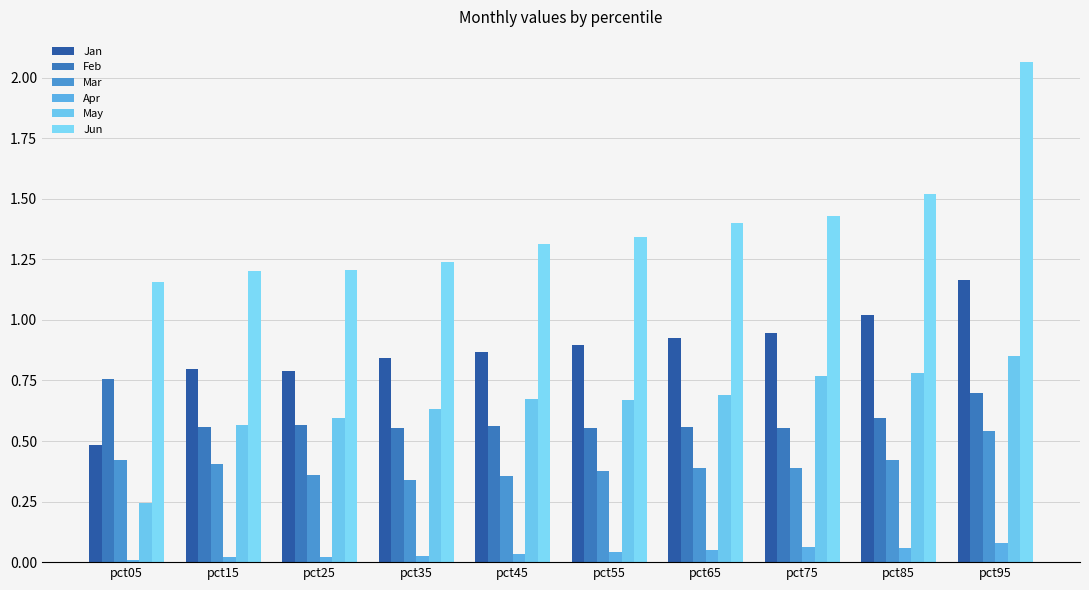

What is the average value of the Feb series?

0.6